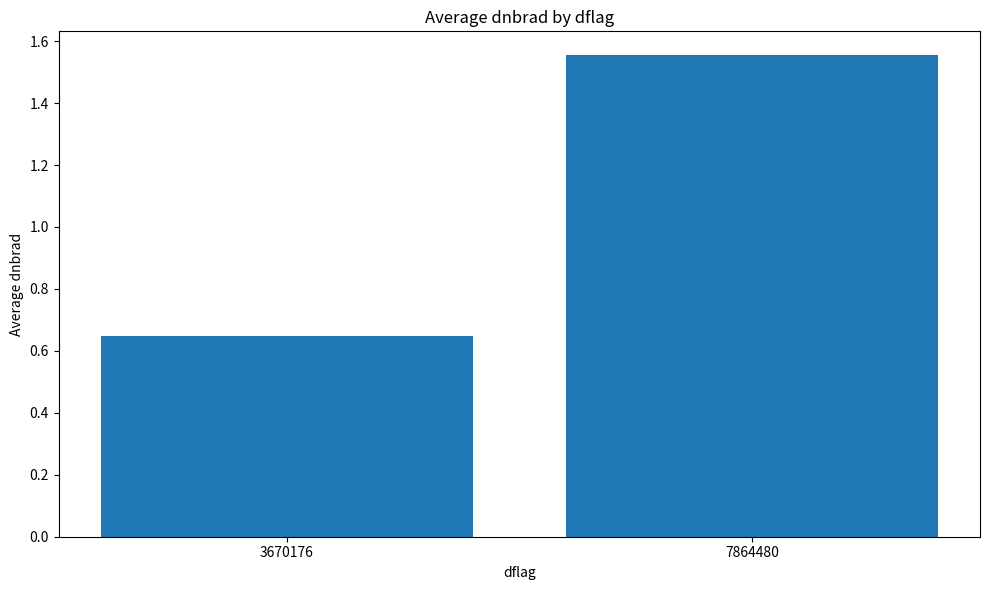

Between 3670176 and 7864480, which is larger?

7864480